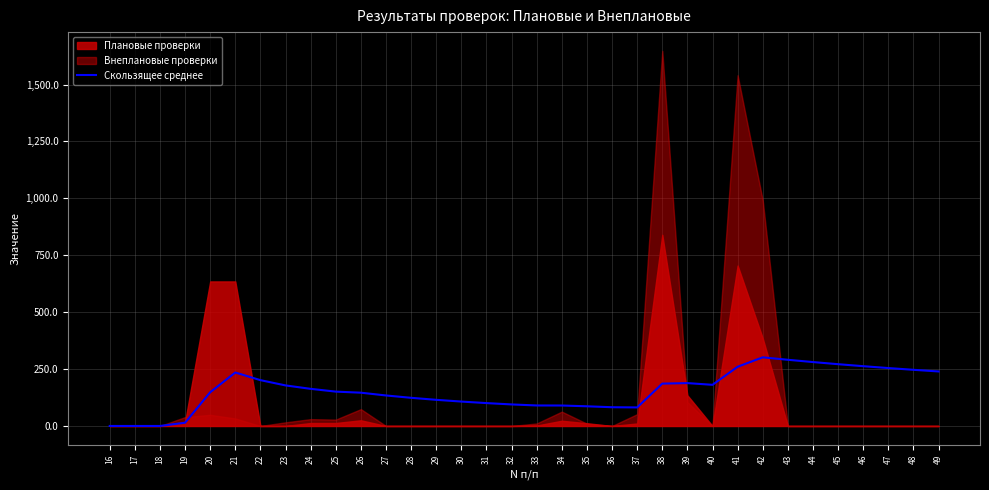

The value at 45 is 181.7. True or false?

False